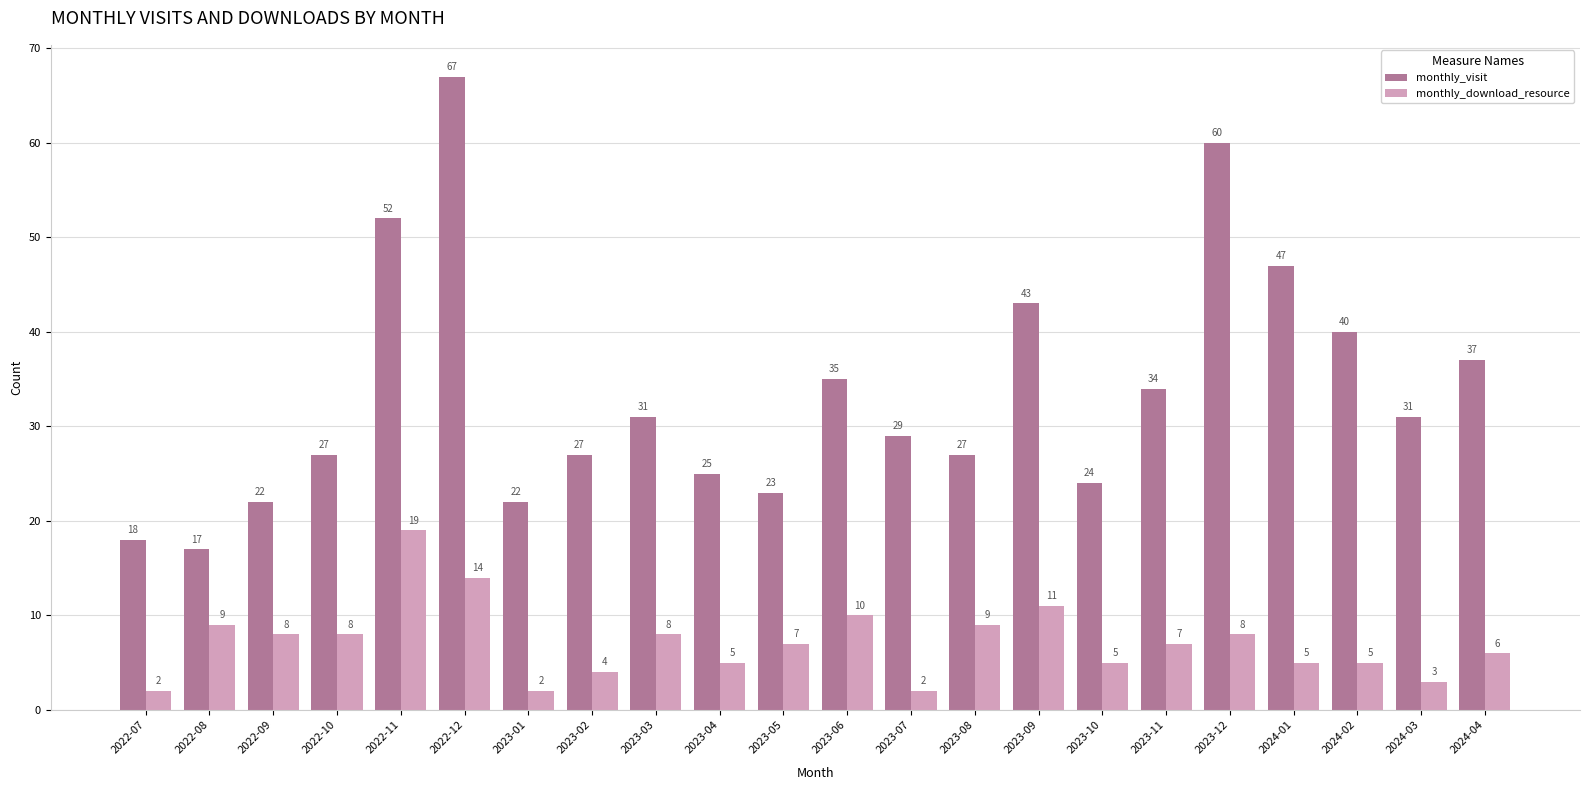

The value of monthly_download_resource at 2023-04 is 9. True or false?

False